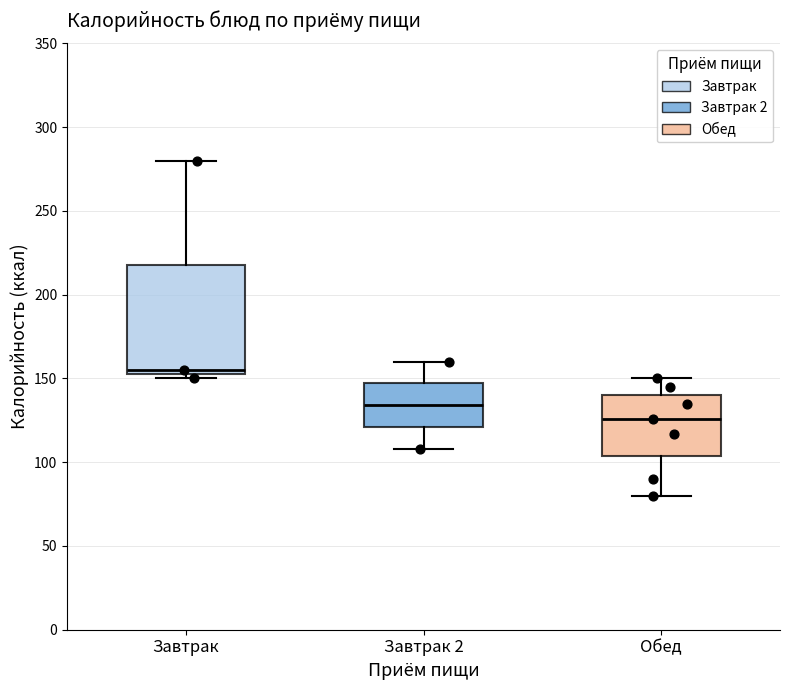

Reading left to right, transcribe this box plot: for each box, give where its median line is, the range the box spans, and where its two whiskers end, as read against the y-axis. The values are not printed on the chart, so give them approximately, as read against the axis.

Завтрак: median 155 (just above the box's lower edge), box 155 to 220, whiskers 150 to 280
Завтрак 2: median 135, box 120 to 145, whiskers 110 to 160
Обед: median 125, box 105 to 140, whiskers 80 to 150